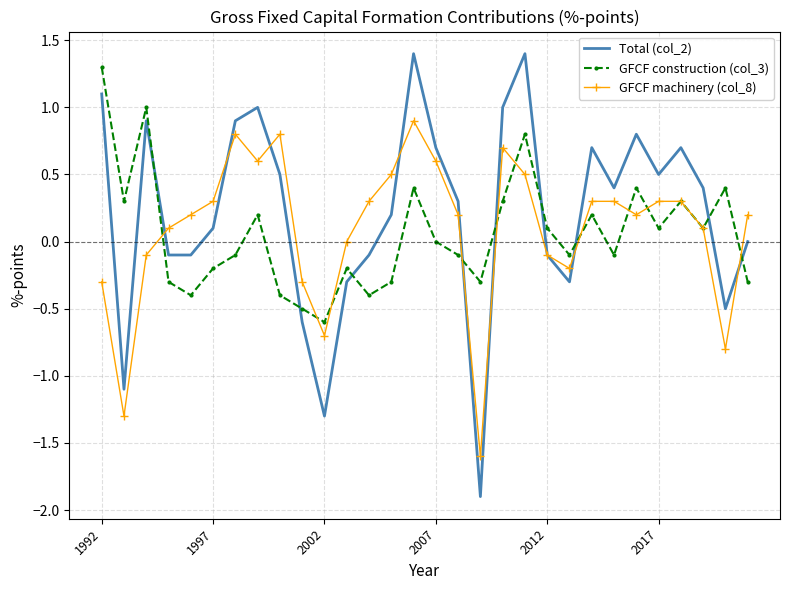

What is the smallest value displayed?

-1.9